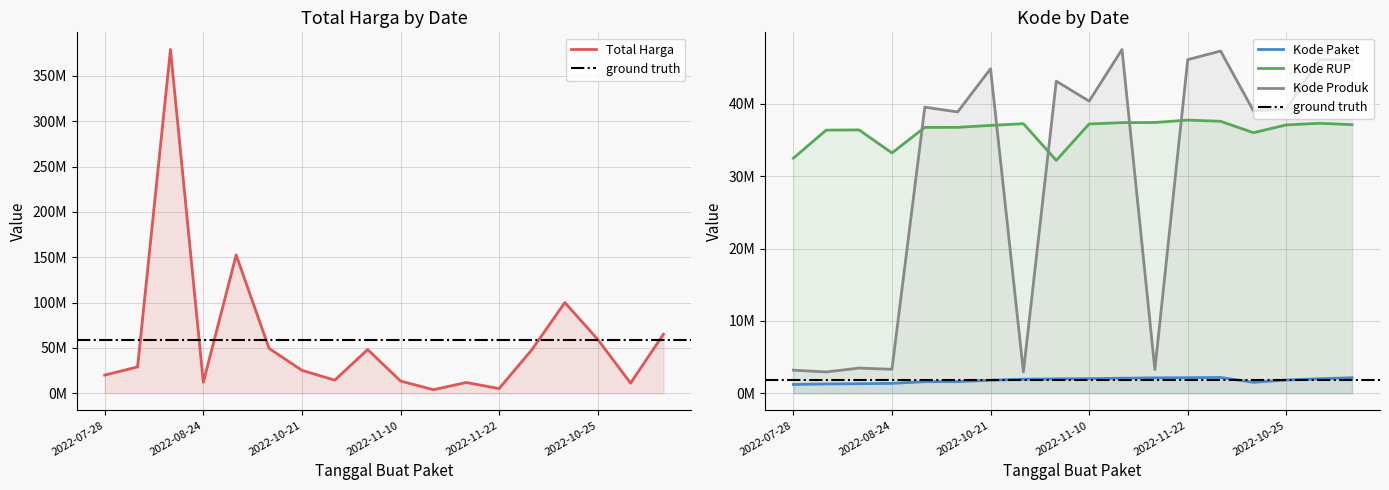

In Kode Paket, how many points are higher than both neighbors (excluding endpoints)?

1